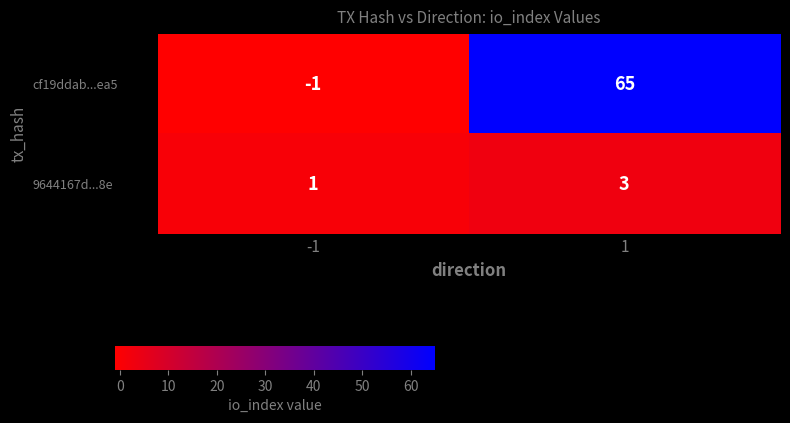

The value of 9644167d...8e at -1 is 2. True or false?

False